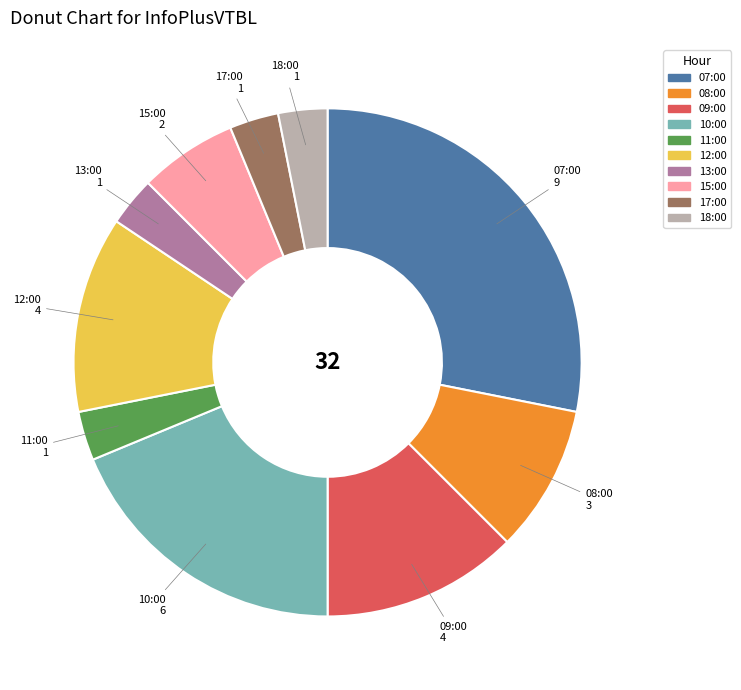

Which slice is the largest?

07:00